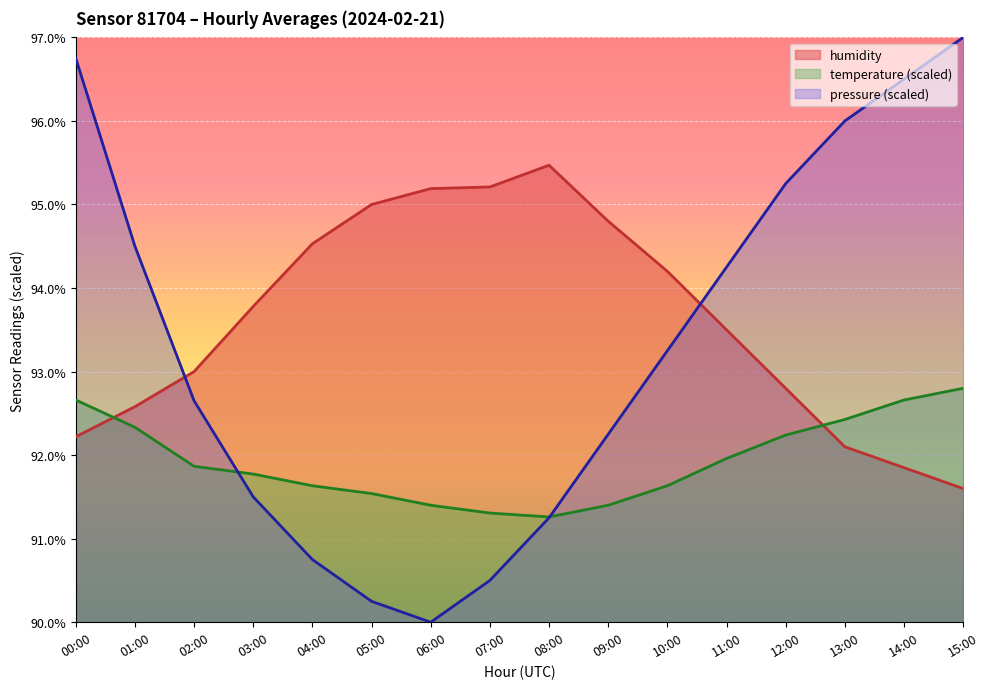

List the series in order of their peak value, highest first.

pressure (scaled), humidity, temperature (scaled)